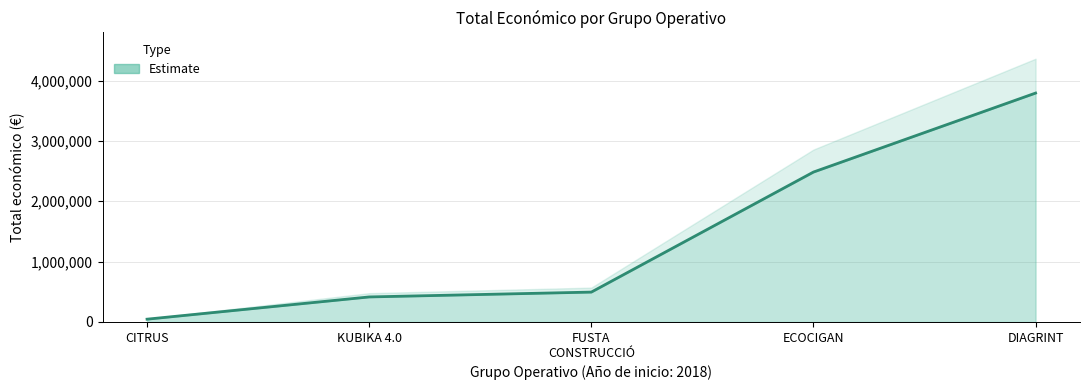

Is it true that the value at DIAGRINT is 3792407?

True